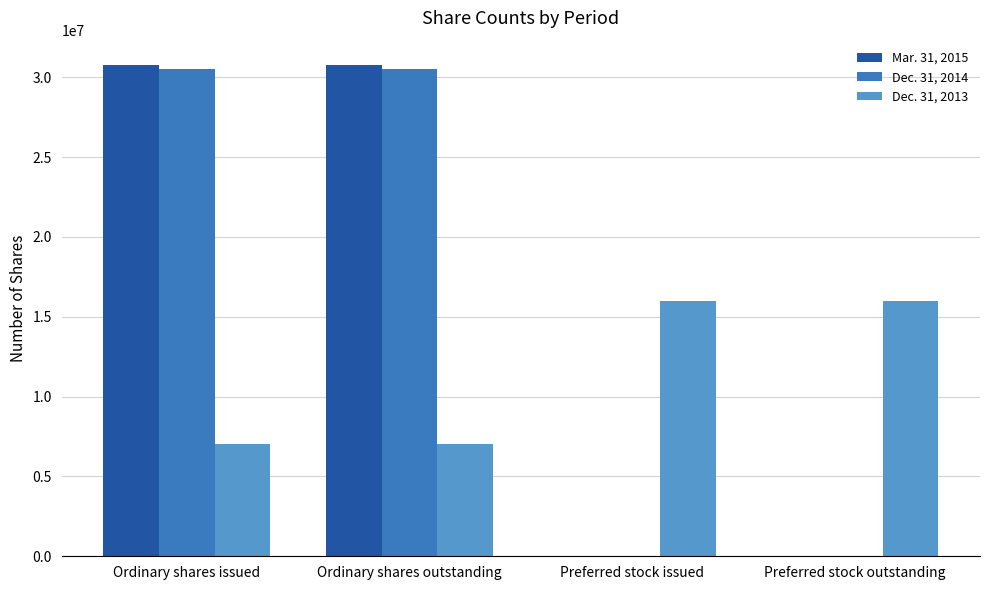

The value of Dec. 31, 2013 at Preferred stock issued is 15958290. True or false?

True